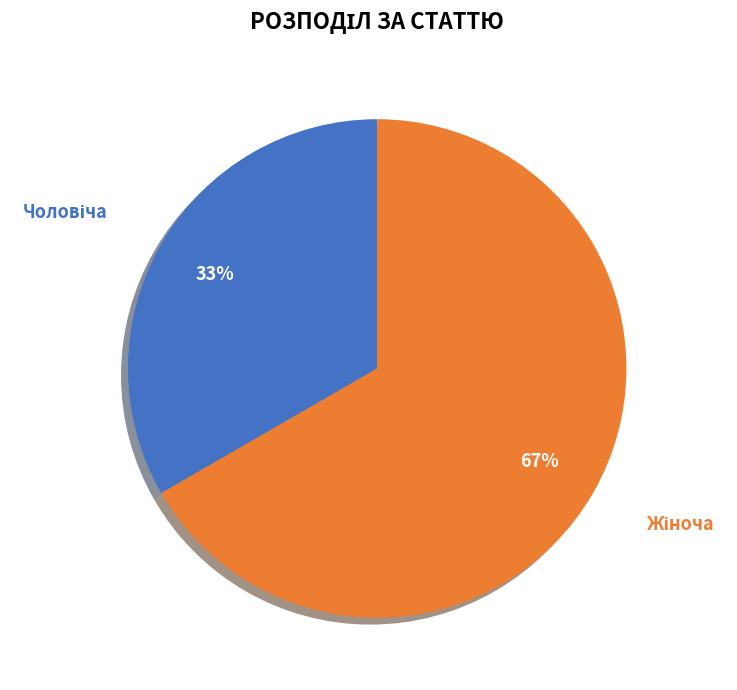

Is there any slice that represents more than half of the pie?

Yes